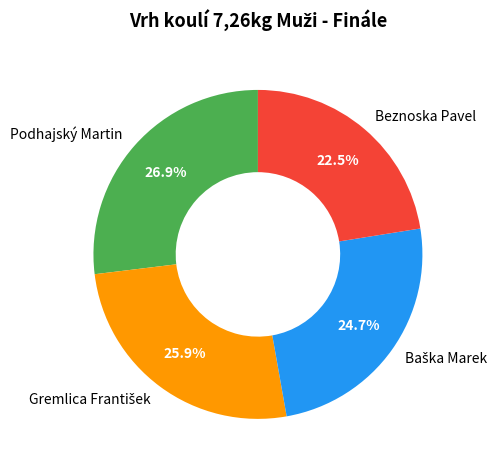

Which has a higher value, Beznoska Pavel or Podhajský Martin?

Podhajský Martin